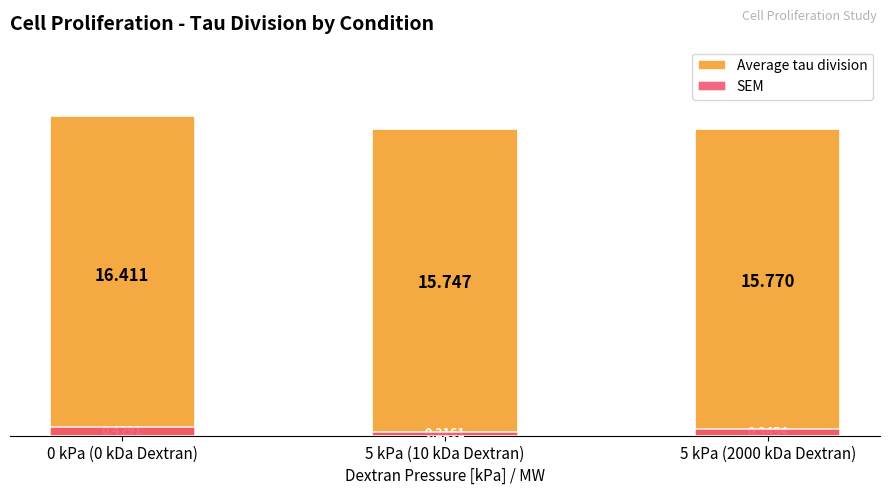

Reading left to right, what are all the values shown in this chart?

Average tau division: 0 kPa (0 kDa Dextran)=16.4	5 kPa (10 kDa Dextran)=15.7	5 kPa (2000 kDa Dextran)=15.8
SEM: 0 kPa (0 kDa Dextran)=0.4	5 kPa (10 kDa Dextran)=0.2	5 kPa (2000 kDa Dextran)=0.3